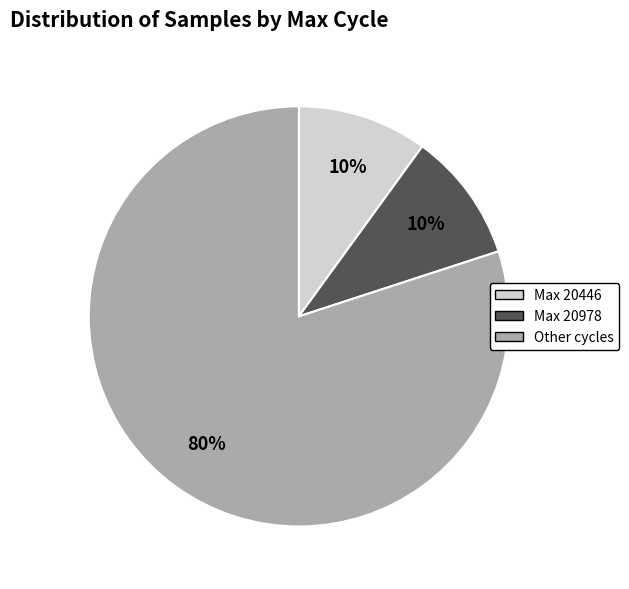

To the nearest percent, what is the average slice percentage?

33%